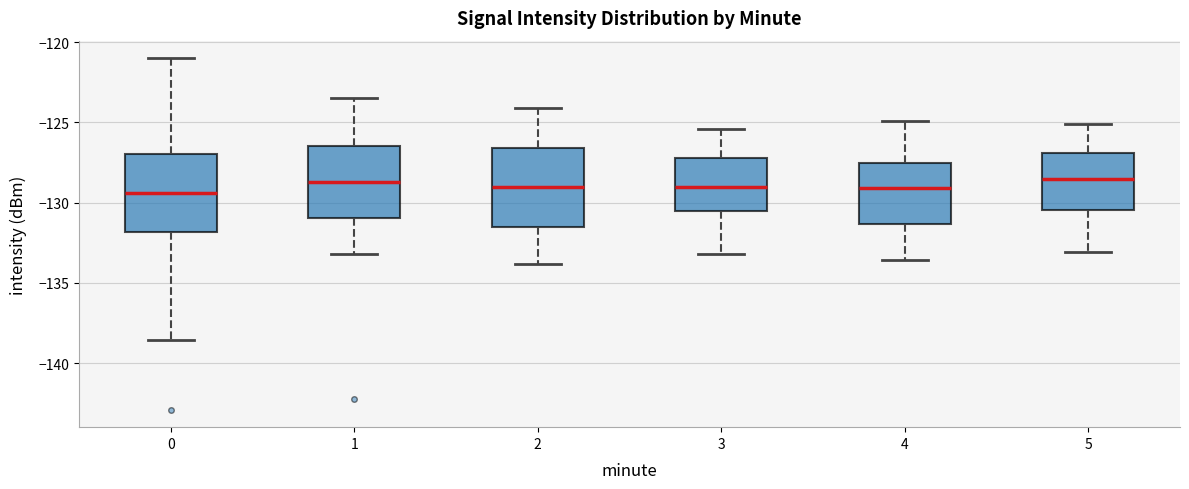

Reading left to right, read every box against the y-axis: the position of its median line, the range the box covers, and the ends of its whiskers. The values are not printed on the chart, so give them approximately, as read against the axis.

0: median -129.5, box -132.0 to -127.0, whiskers -138.5 to -121.0
1: median -128.5, box -131.0 to -126.5, whiskers -133.0 to -123.5
2: median -129.0, box -131.5 to -126.5, whiskers -134.0 to -124.0
3: median -129.0, box -130.5 to -127.0, whiskers -133.0 to -125.5
4: median -129.0, box -131.5 to -127.5, whiskers -133.5 to -125.0
5: median -128.5, box -130.5 to -127.0, whiskers -133.0 to -125.0